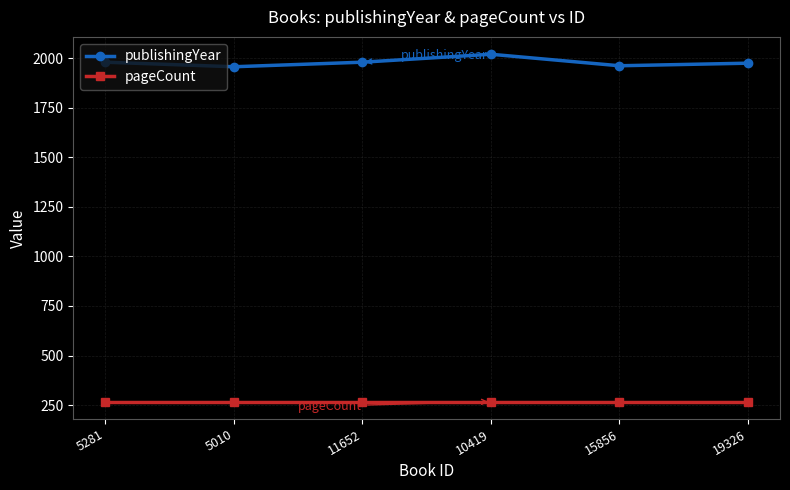

The value of pageCount at 11652 is 268. True or false?

True